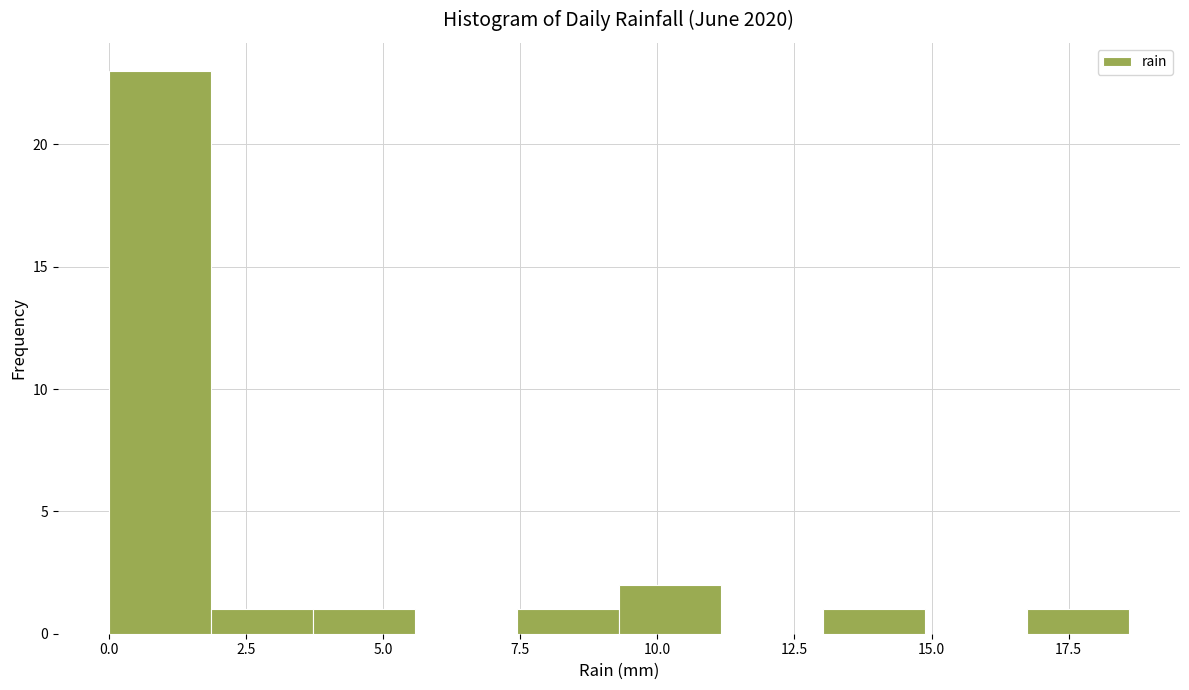

Around what value on the x-axis is the tallest bar? Give the approximate position of its centre, as read against the axis.

1.0